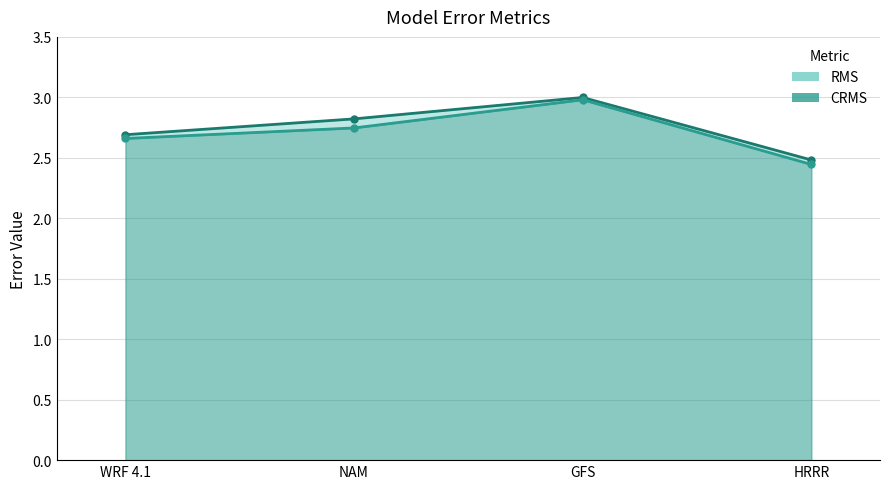

At which label does RMS reach its peak?

GFS